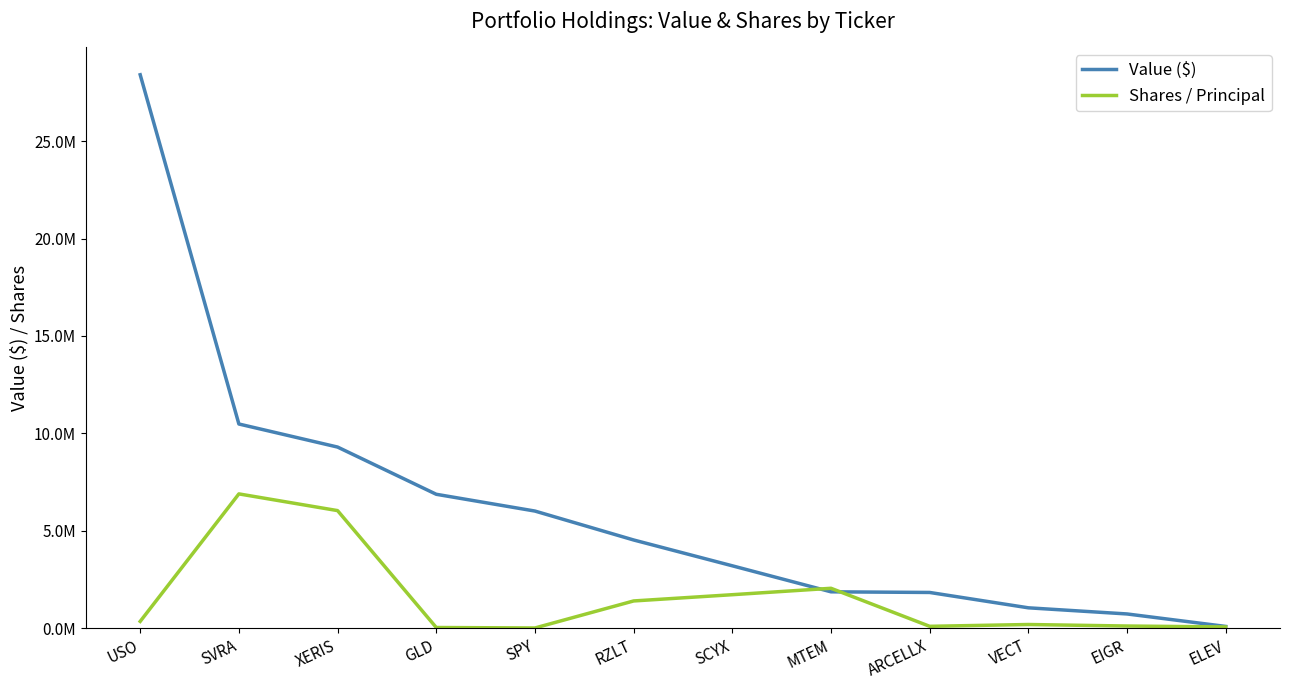

The value of Value ($) at USO is 28404000. True or false?

True